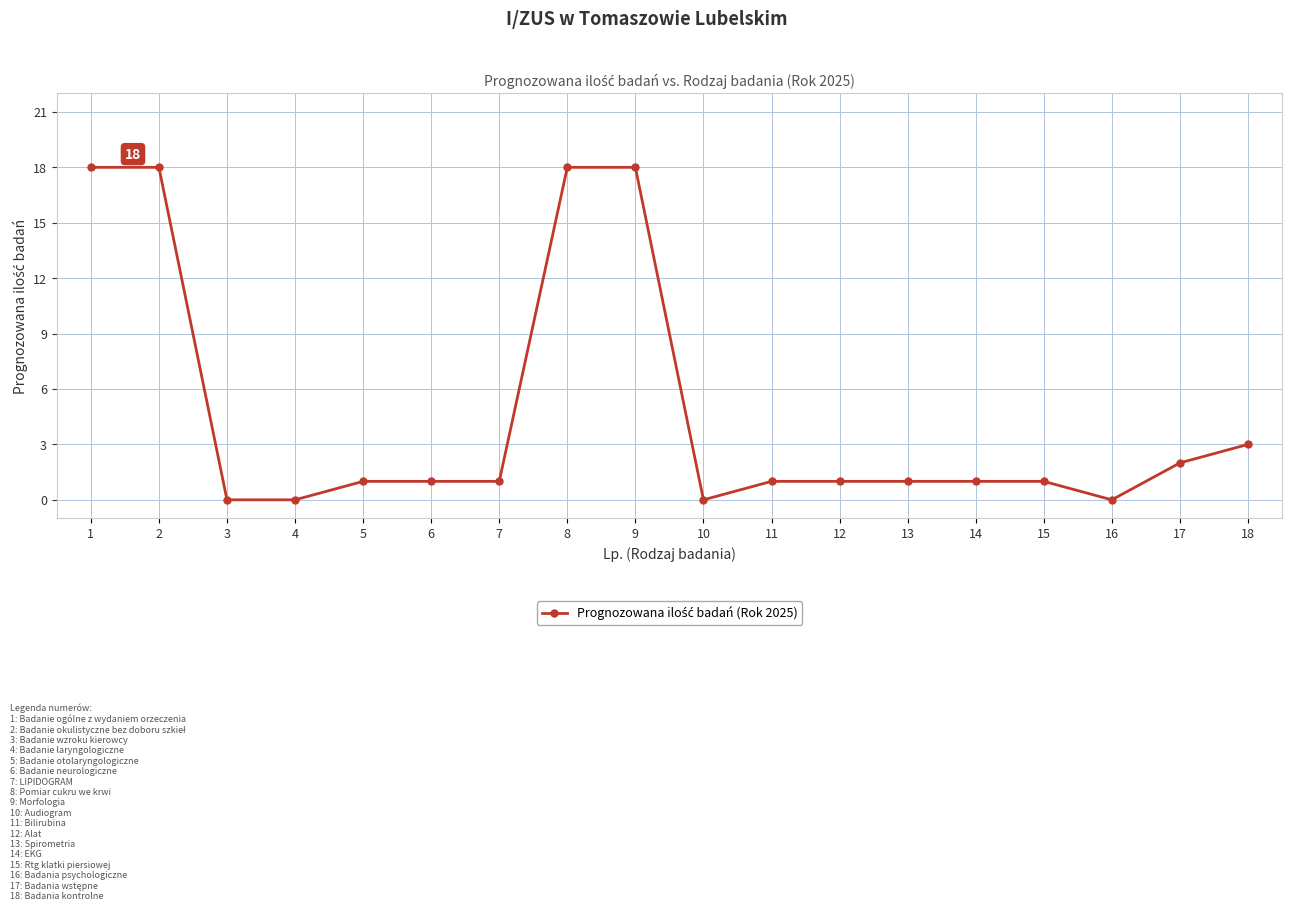

What is the value of the 5th point from the left?

1